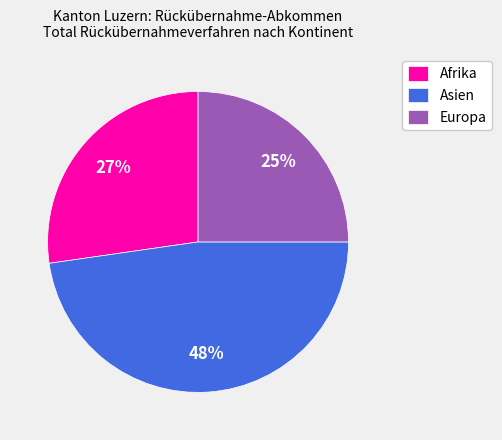

The Asien slice represents 57% of the pie. True or false?

False